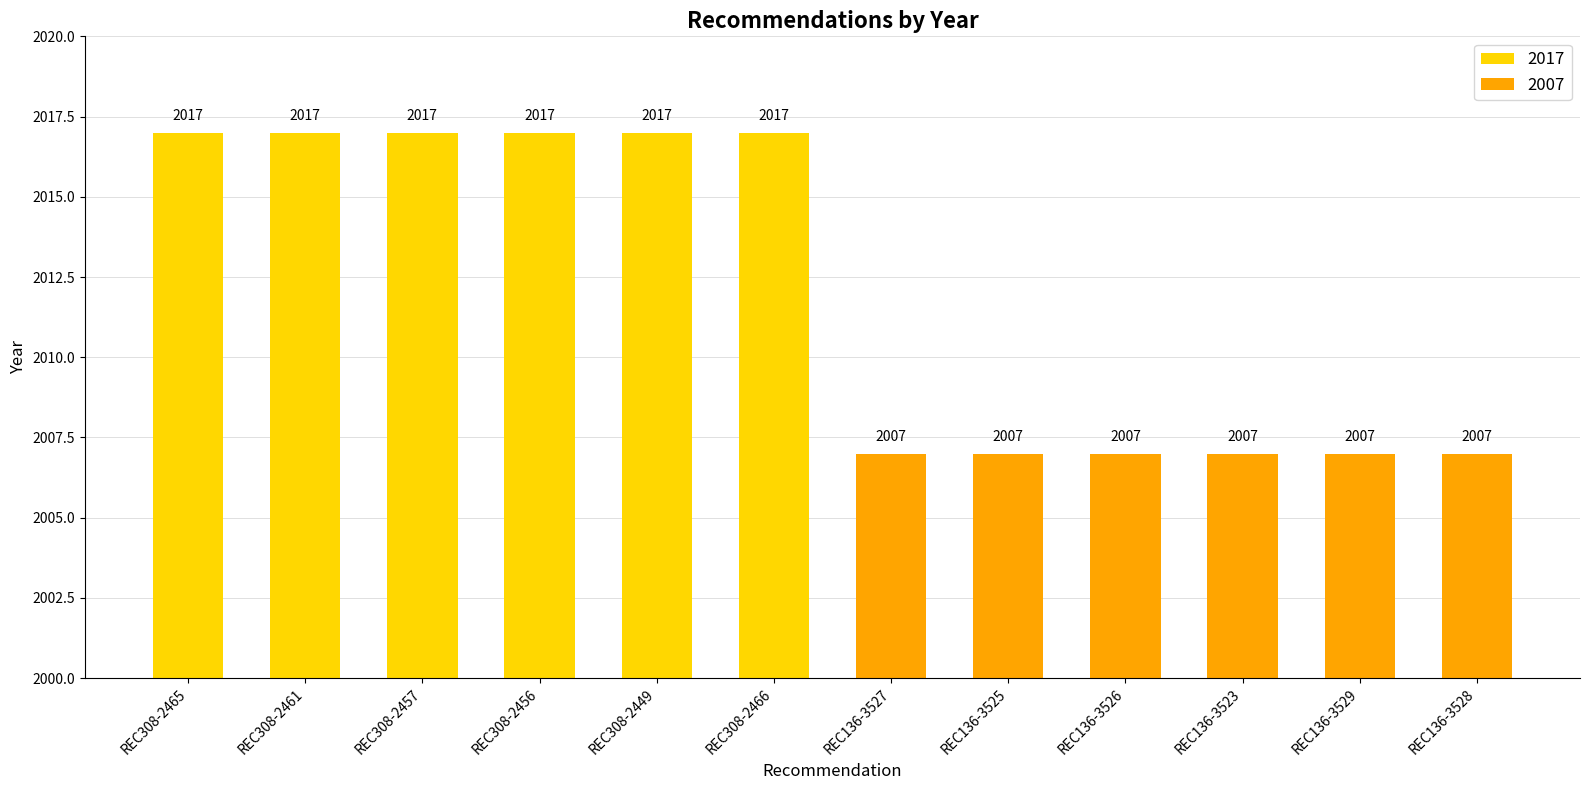

What is the label of the 9th bar from the right?

REC308-2456